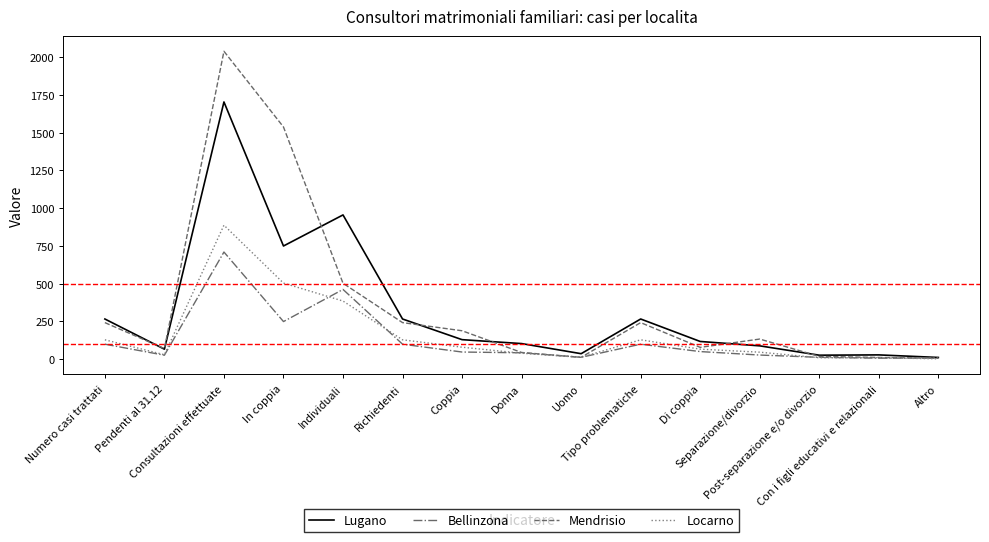

What is the highest value of the Locarno series?

887